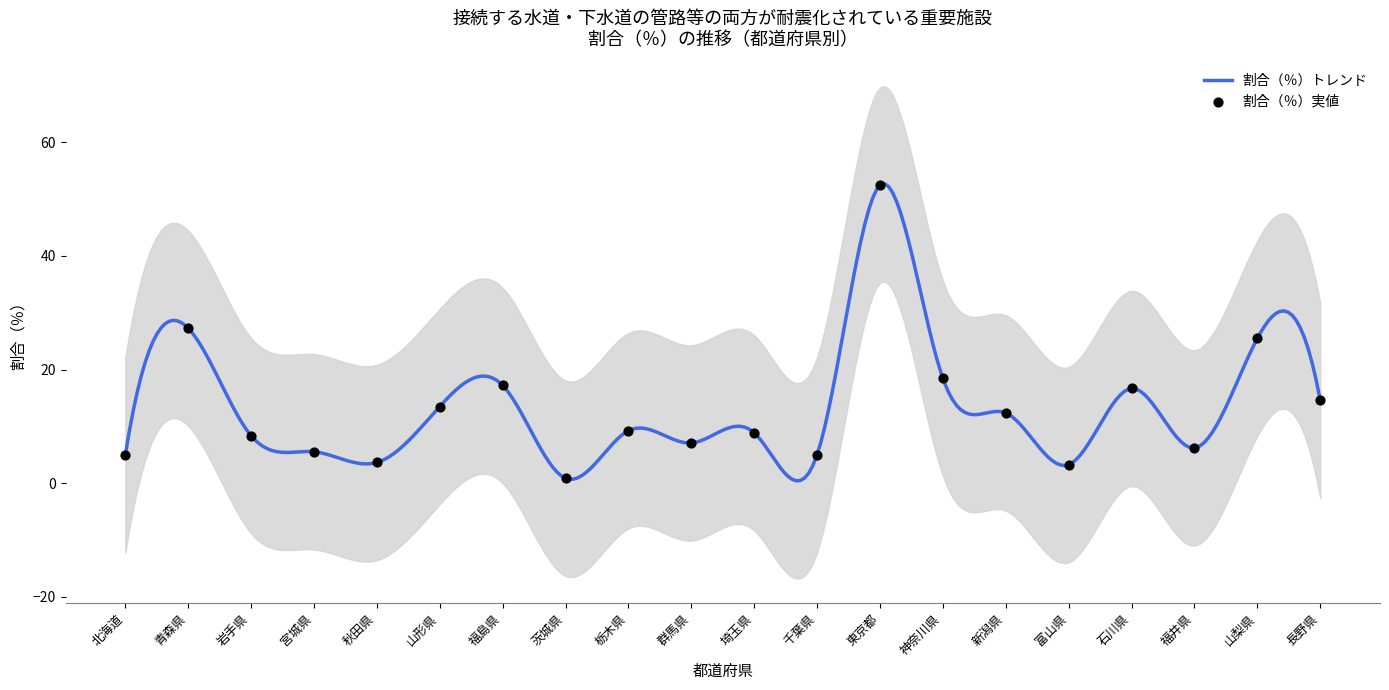

What is the ratio of the value at 山梨県 to the value at 栃木県?

2.8